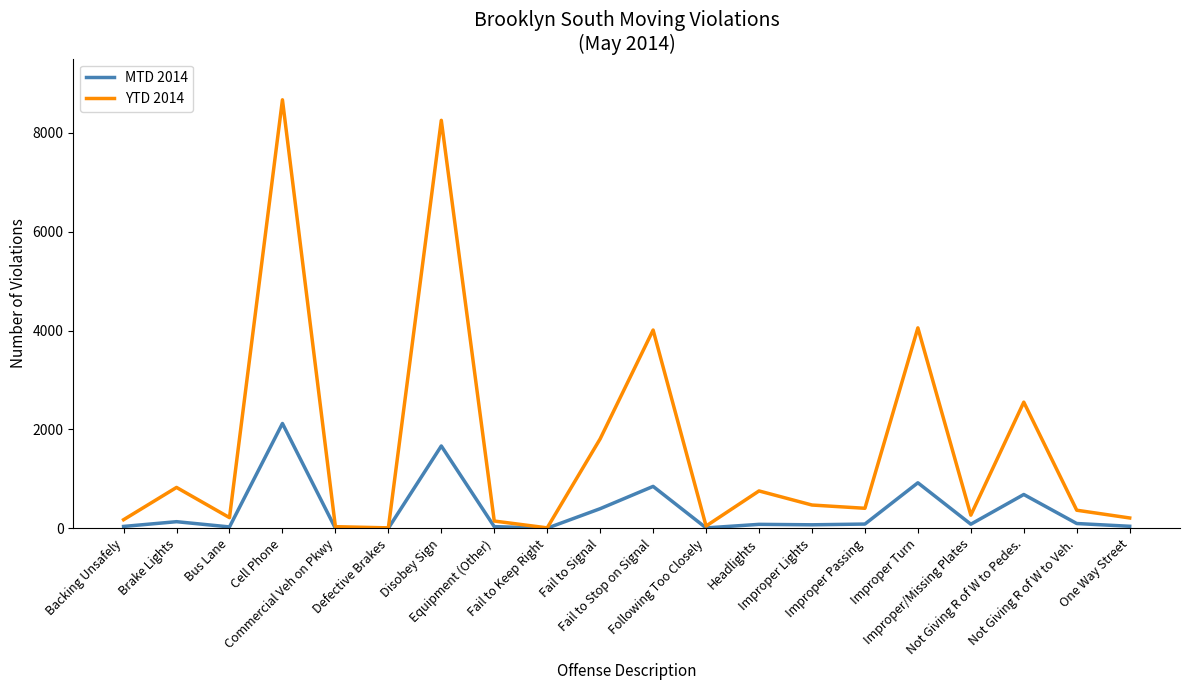

What is the sum of all MTD 2014 values?

7341